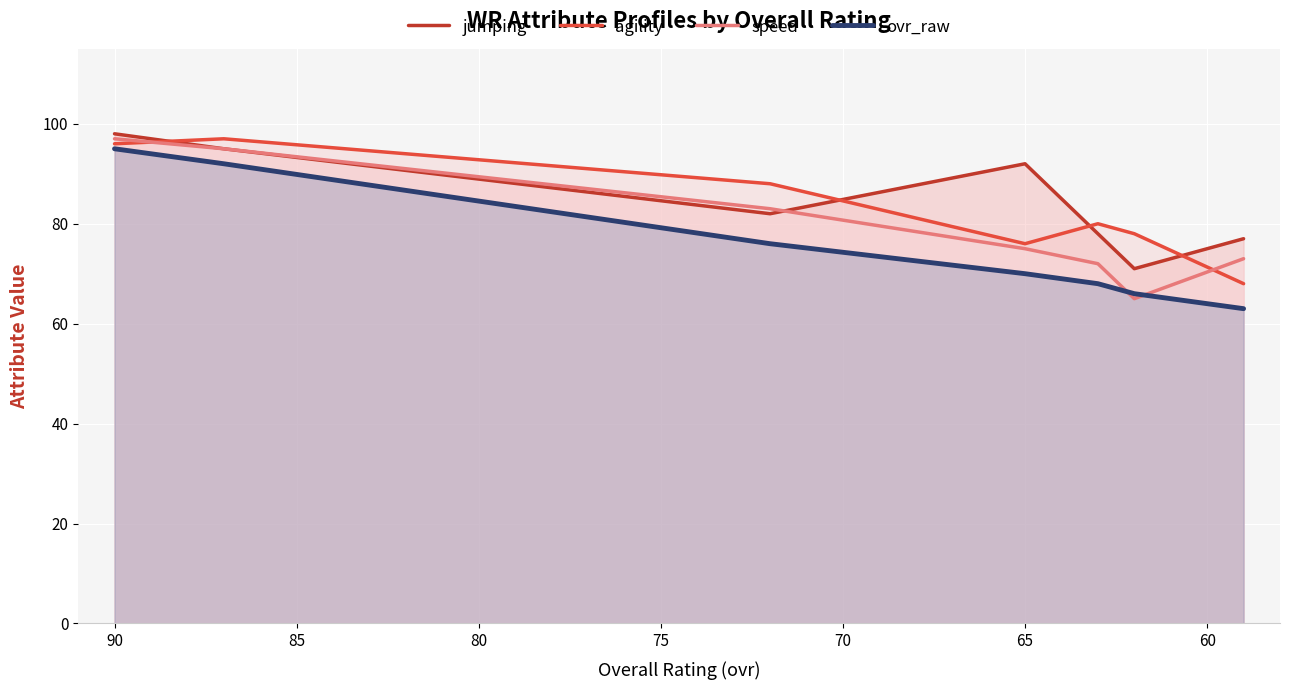

What is the average value of the agility series?

83